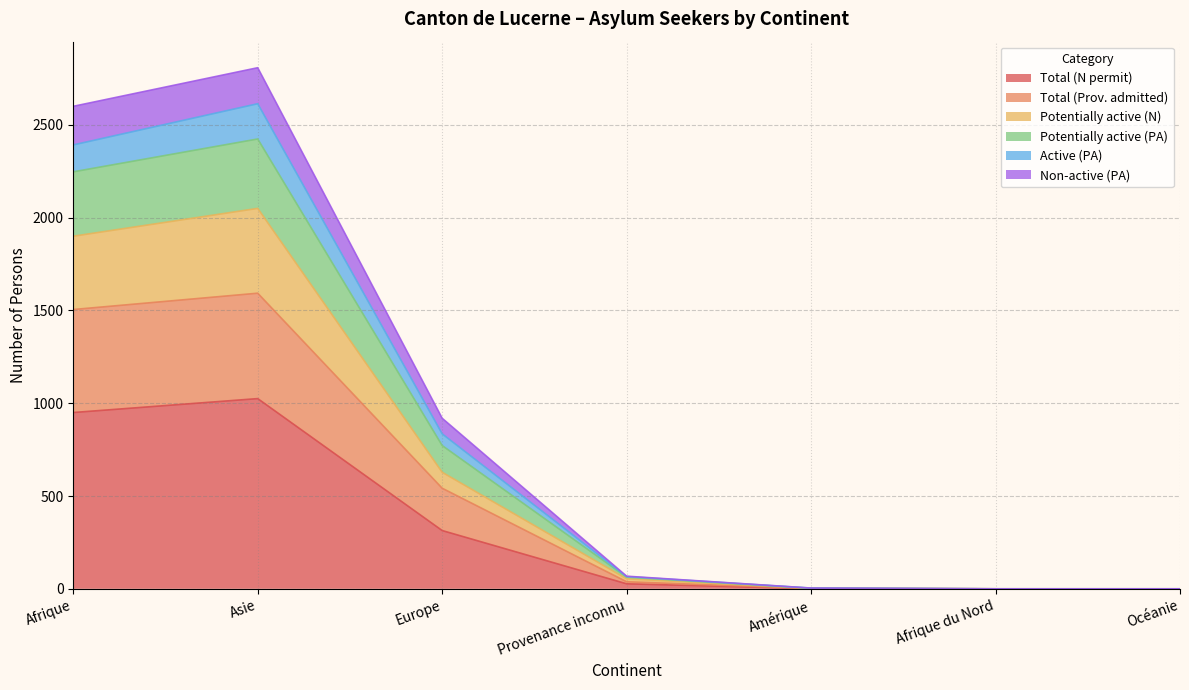

What is the highest value of the Total (N permit) series?

1025